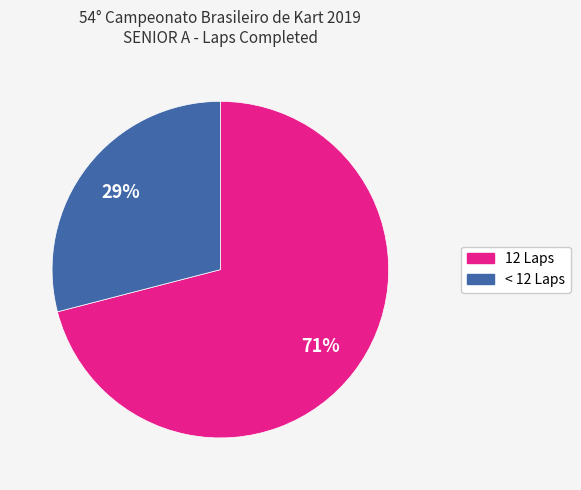

To the nearest percent, what portion does 12 Laps represent?

71%